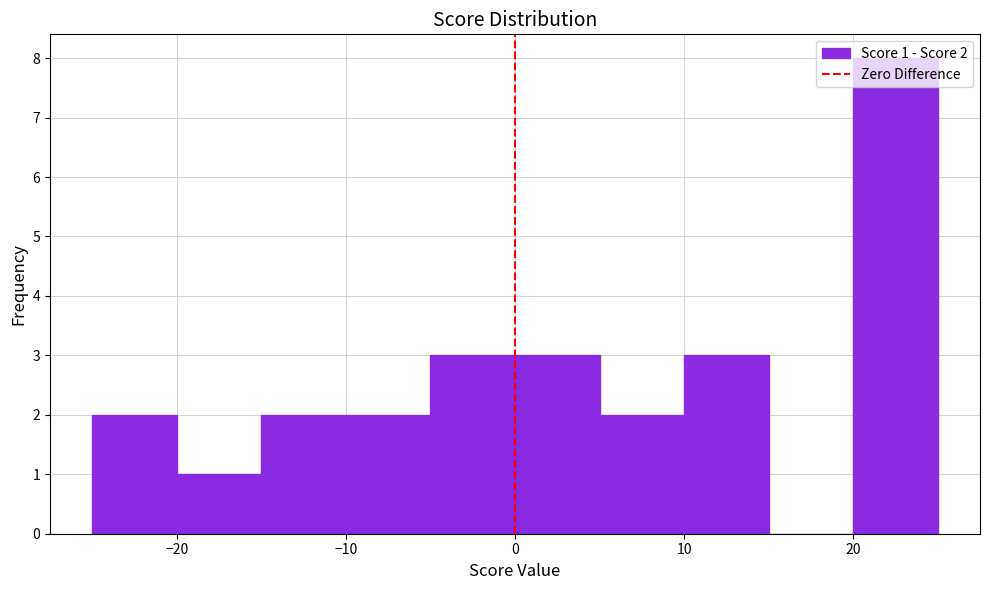

Over which range of the x-axis is the bar tallest?

20 to 25